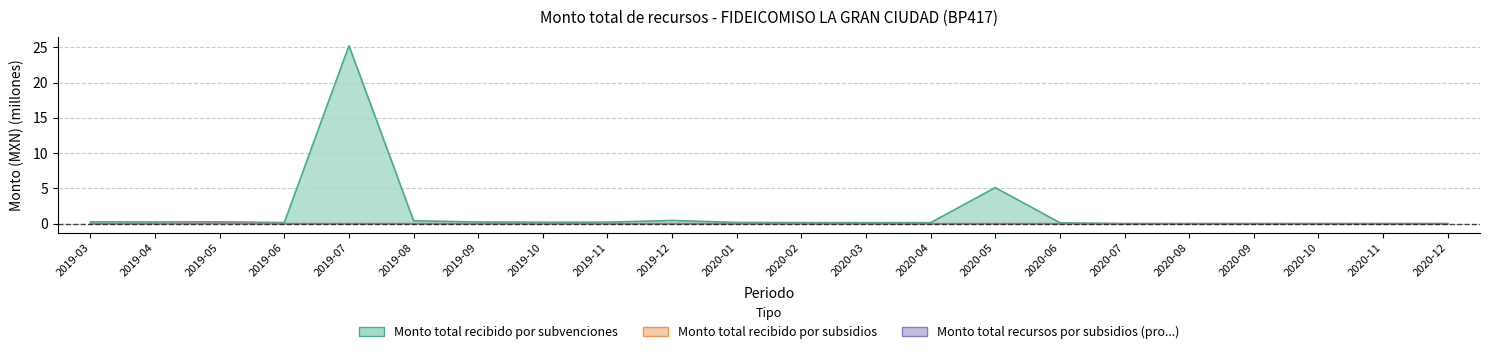

What is the spread (max minus min) of values at 2019-11?

0.2